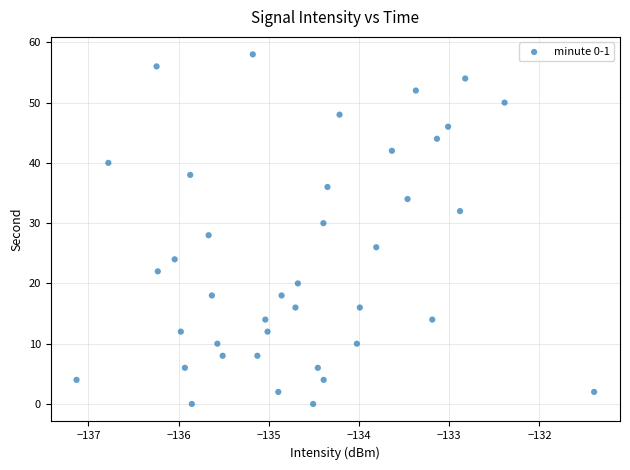

What is the range of Y values (max minus min)?

58